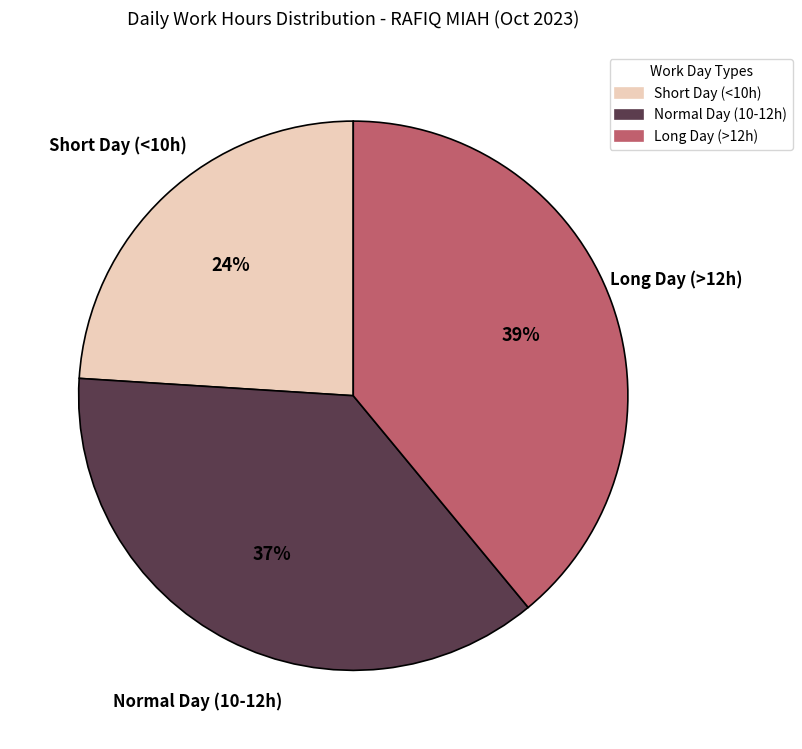

Between Long Day (>12h) and Short Day (<10h), which is larger?

Long Day (>12h)